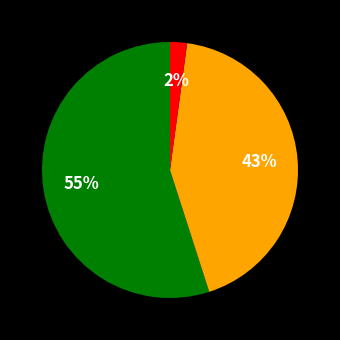

To the nearest percent, what is the average slice percentage?

33%